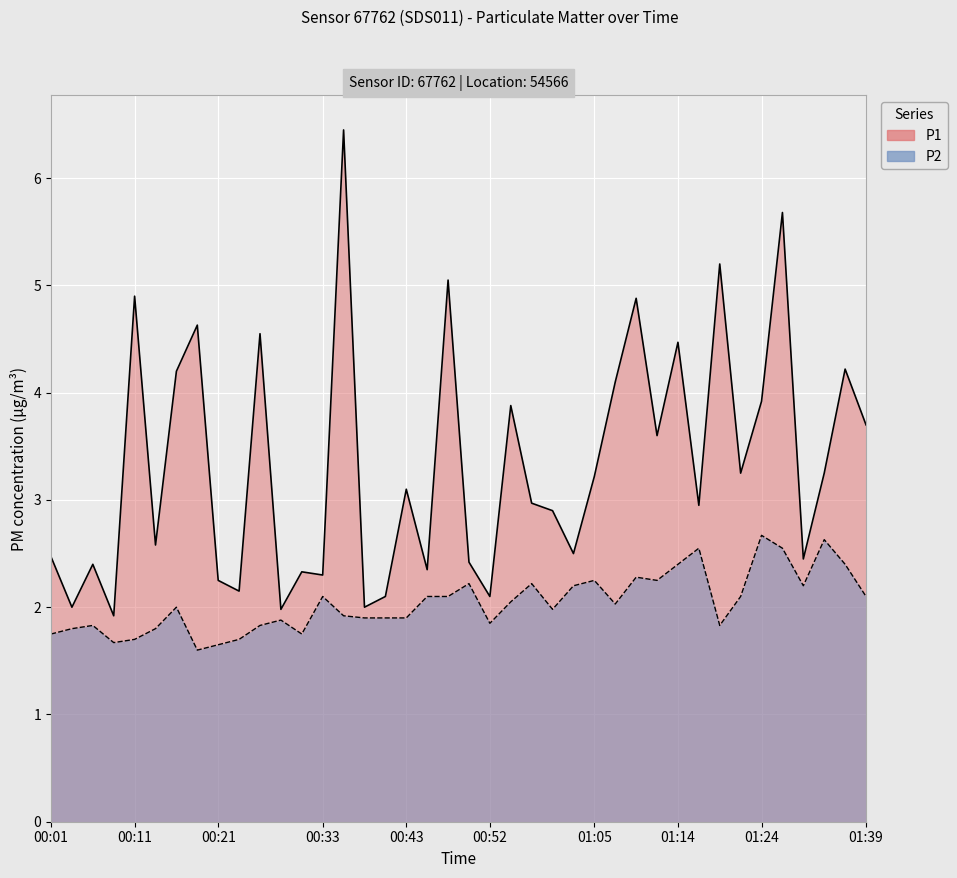

Which series has the widest spread of values?

P1